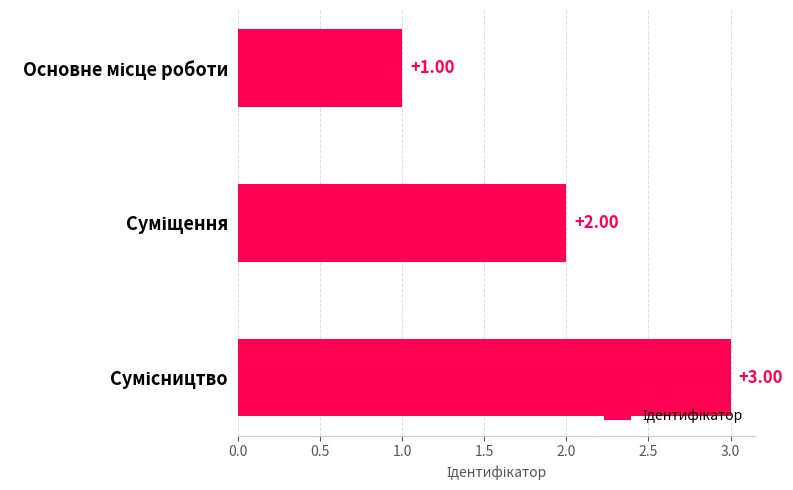

What is the sum of all values?

6